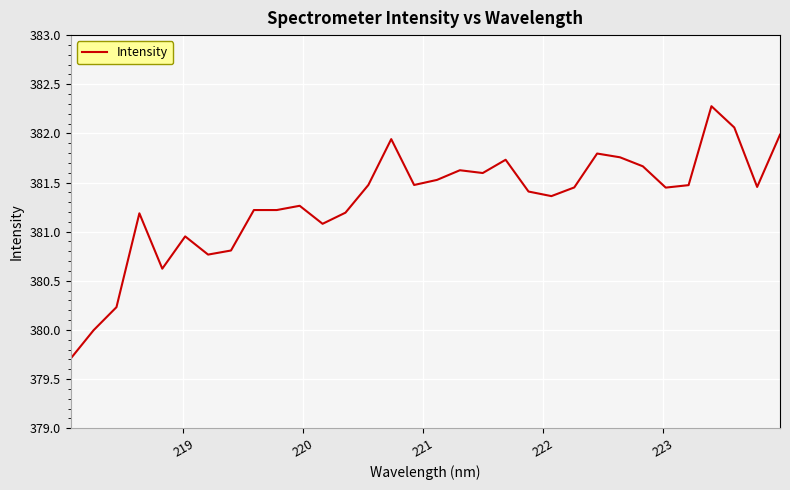

What is the minimum value shown in the chart?

379.7